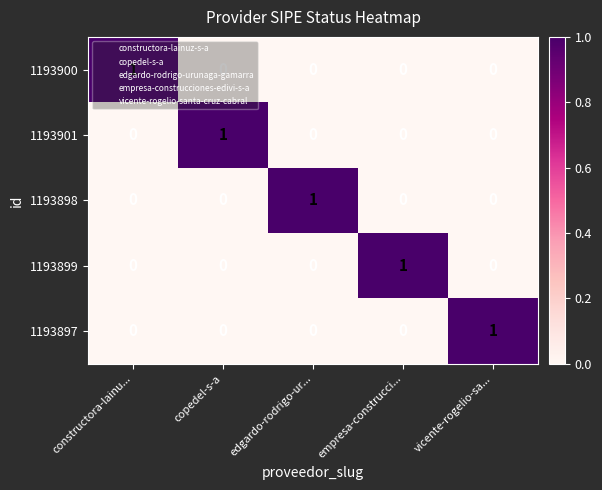

What is the greatest value displayed?

1